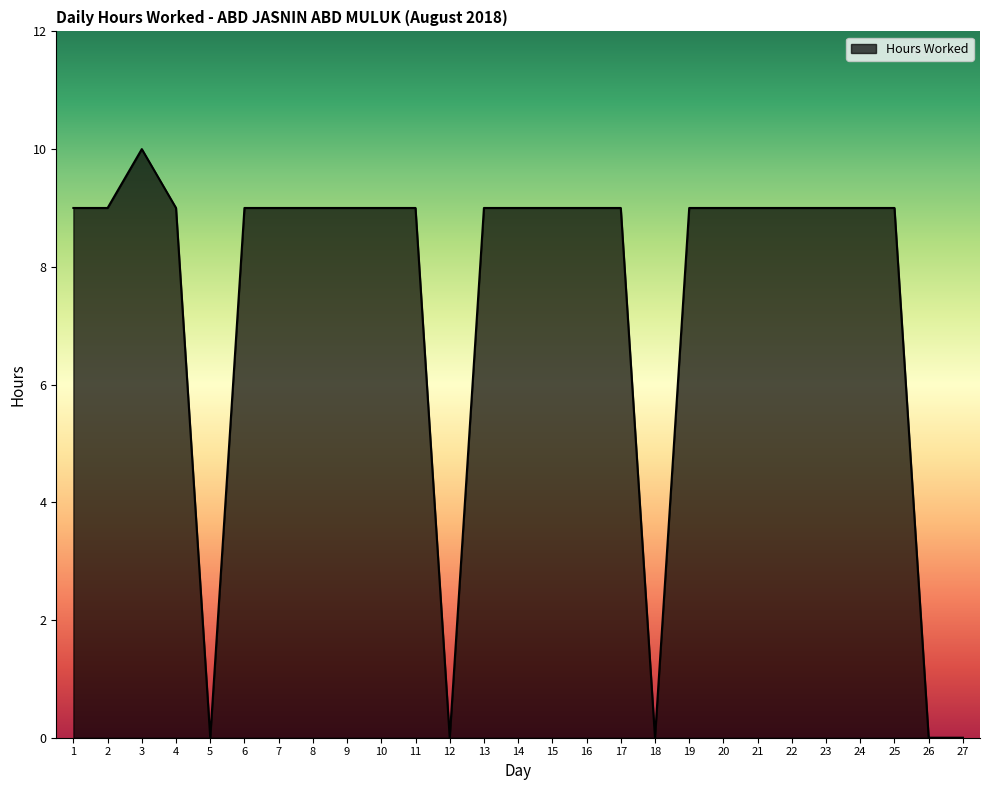

Is it true that the value at 19 is 9?

True